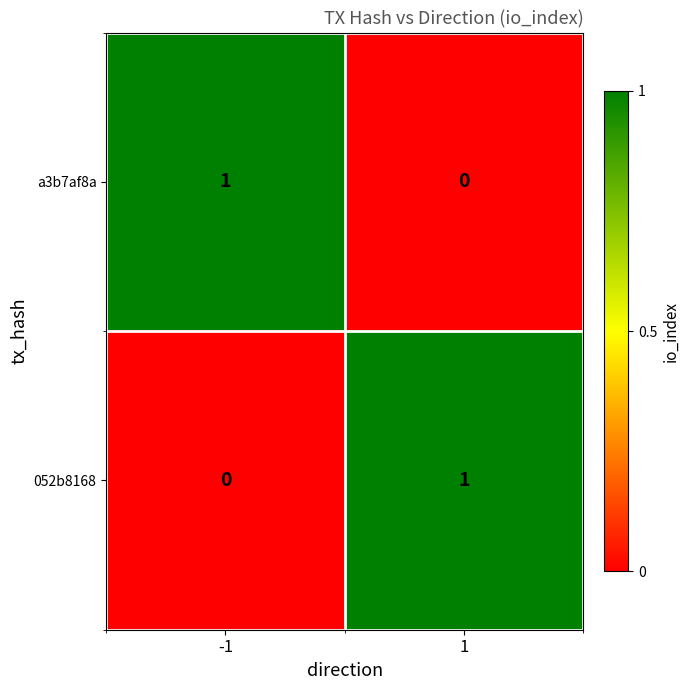

Is the value of 052b8168 at -1 greater than the value of a3b7af8a at -1?

No